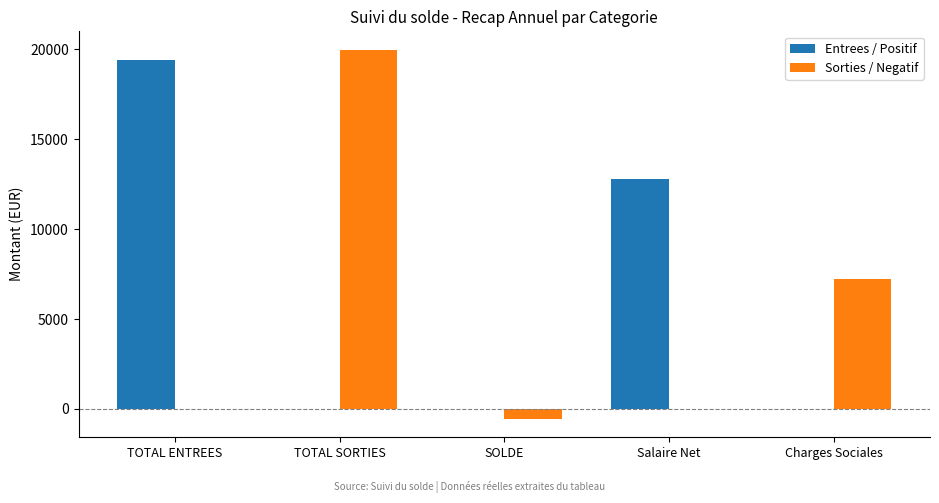

The value of Sorties / Negatif at TOTAL ENTREES is 0.0. True or false?

True